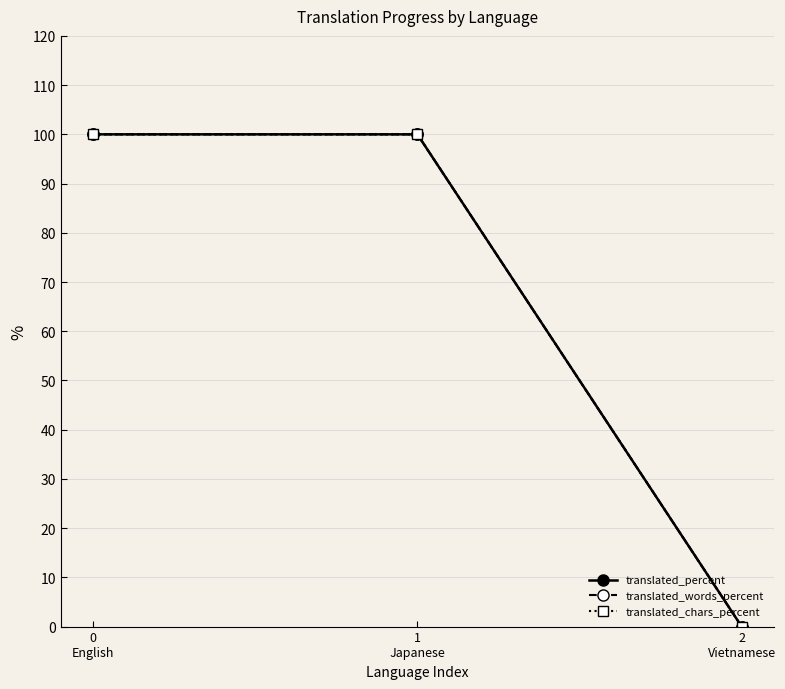

What are all the series names shown in the legend?

translated_percent, translated_words_percent, translated_chars_percent